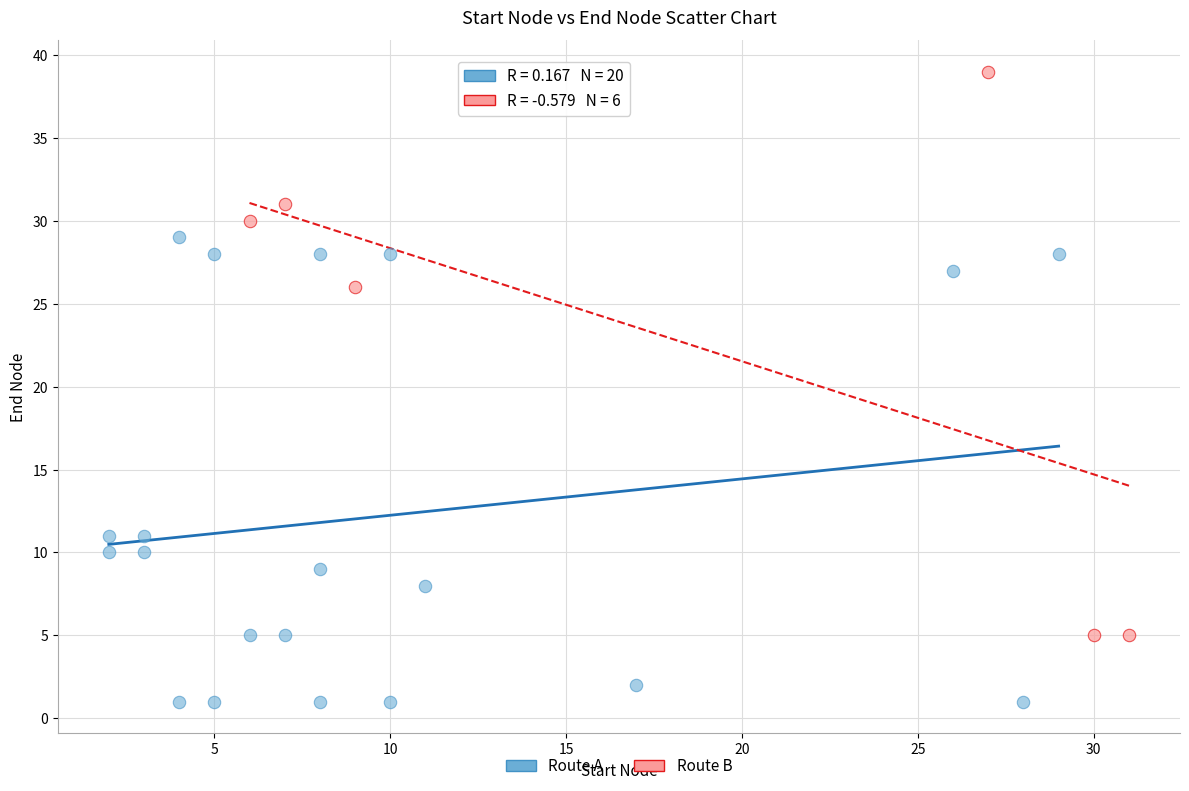

What are all the series names shown in the legend?

Route A, Route B